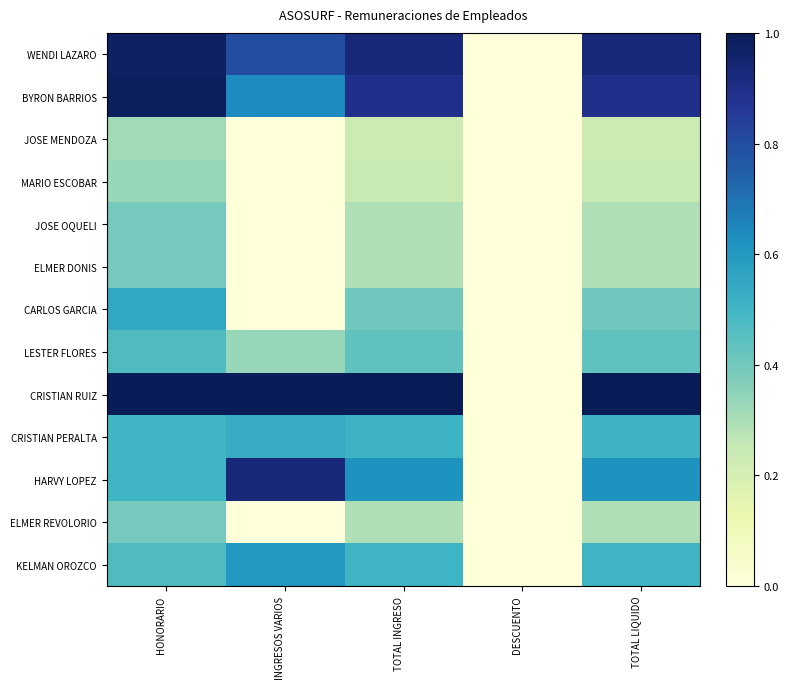

List the series in order of their peak value, lowest first.

JOSE MENDOZA, MARIO ESCOBAR, JOSE OQUELI, ELMER DONIS, ELMER REVOLORIO, LESTER FLORES, CRISTIAN PERALTA, CARLOS GARCIA, KELMAN OROZCO, HARVY LOPEZ, WENDI LAZARO, BYRON BARRIOS, CRISTIAN RUIZ